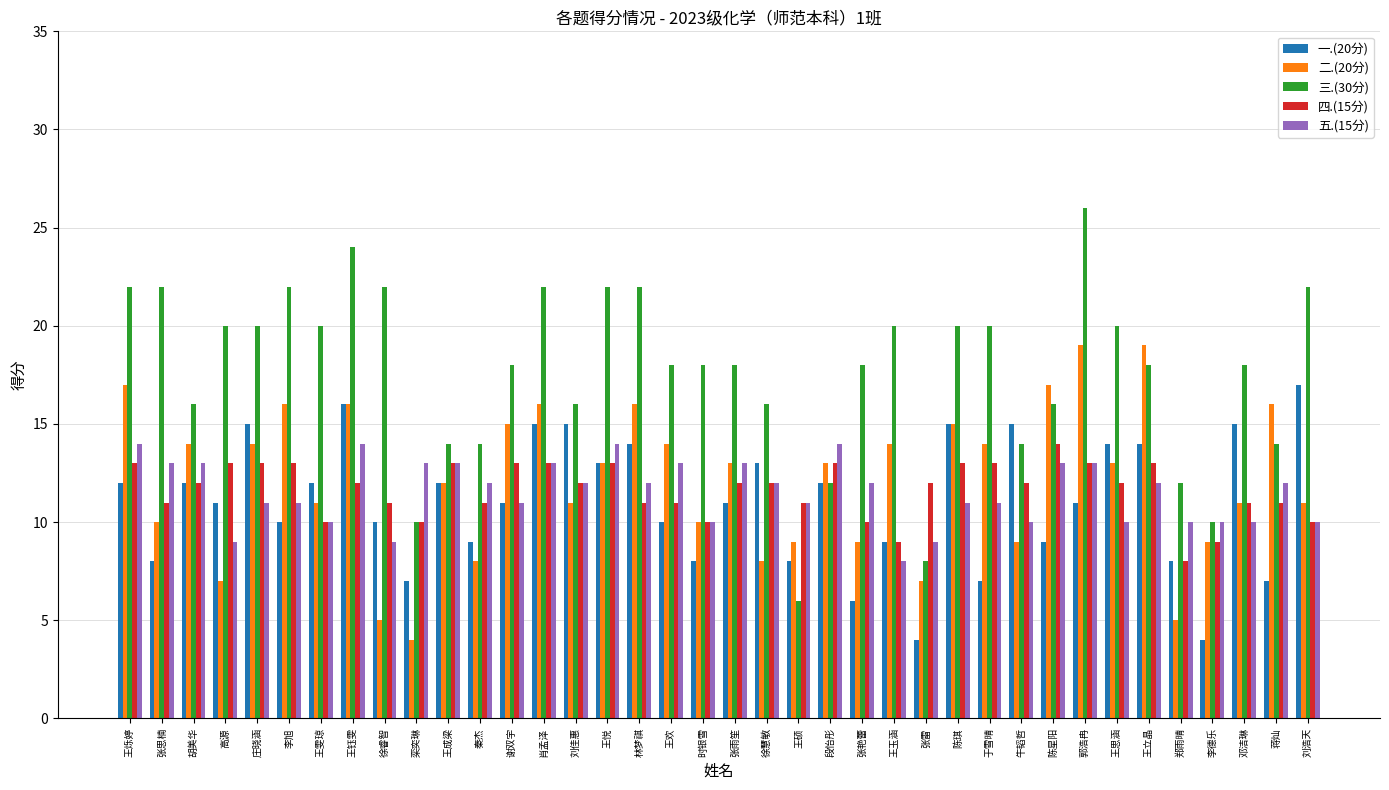

The 二.(20分) series shows 7 at 张雷. True or false?

True